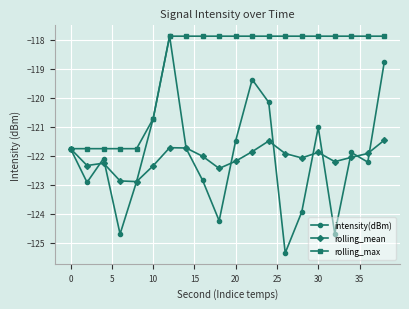

Which series has the widest spread of values?

intensity(dBm)